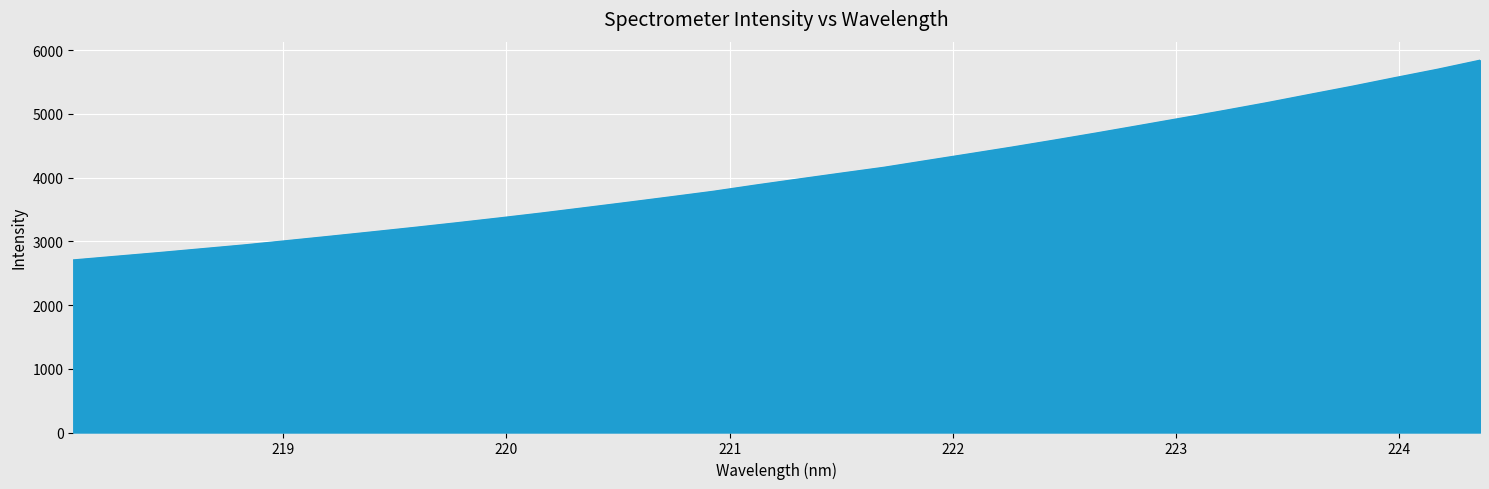

What is the difference between the maximum and minimum values?

3133.3